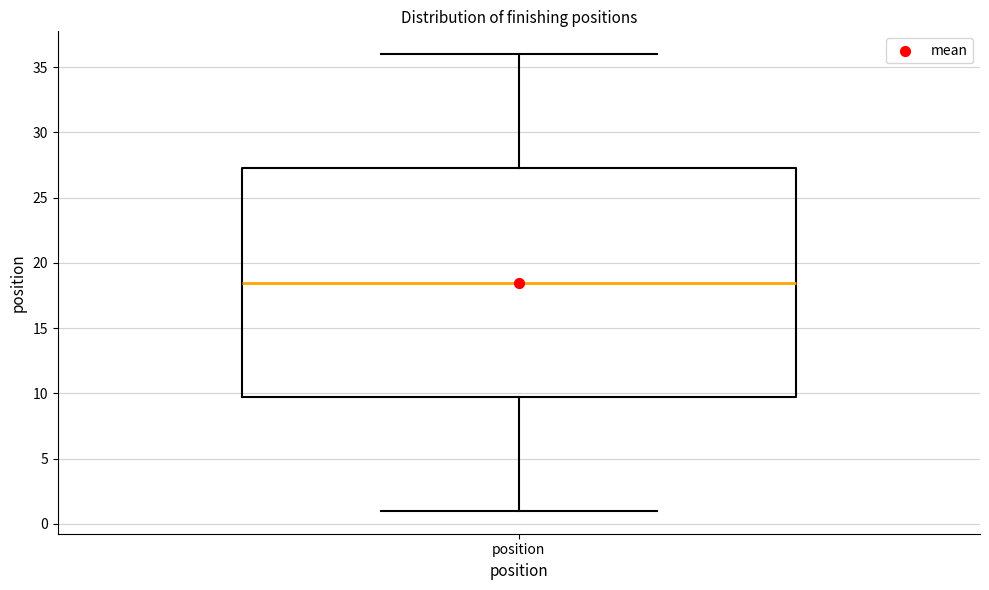

Transcribe this box plot: give where the median line is, the range the box spans, and where the two whiskers end, as read against the y-axis. The values are not printed on the chart, so give them approximately, as read against the axis.

median 18.5, box 10.0 to 27.5, whiskers 1.0 to 36.0